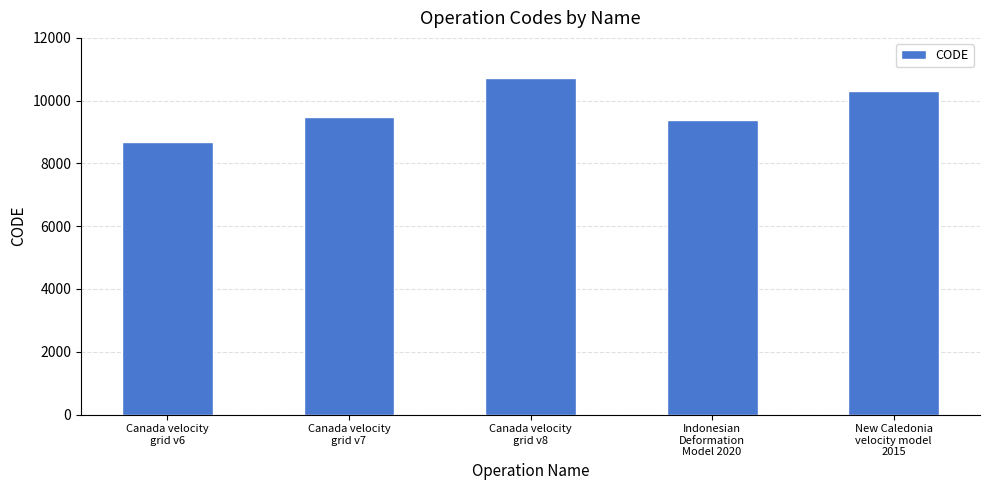

Which category has the lowest value across all series?

Canada velocity
grid v6